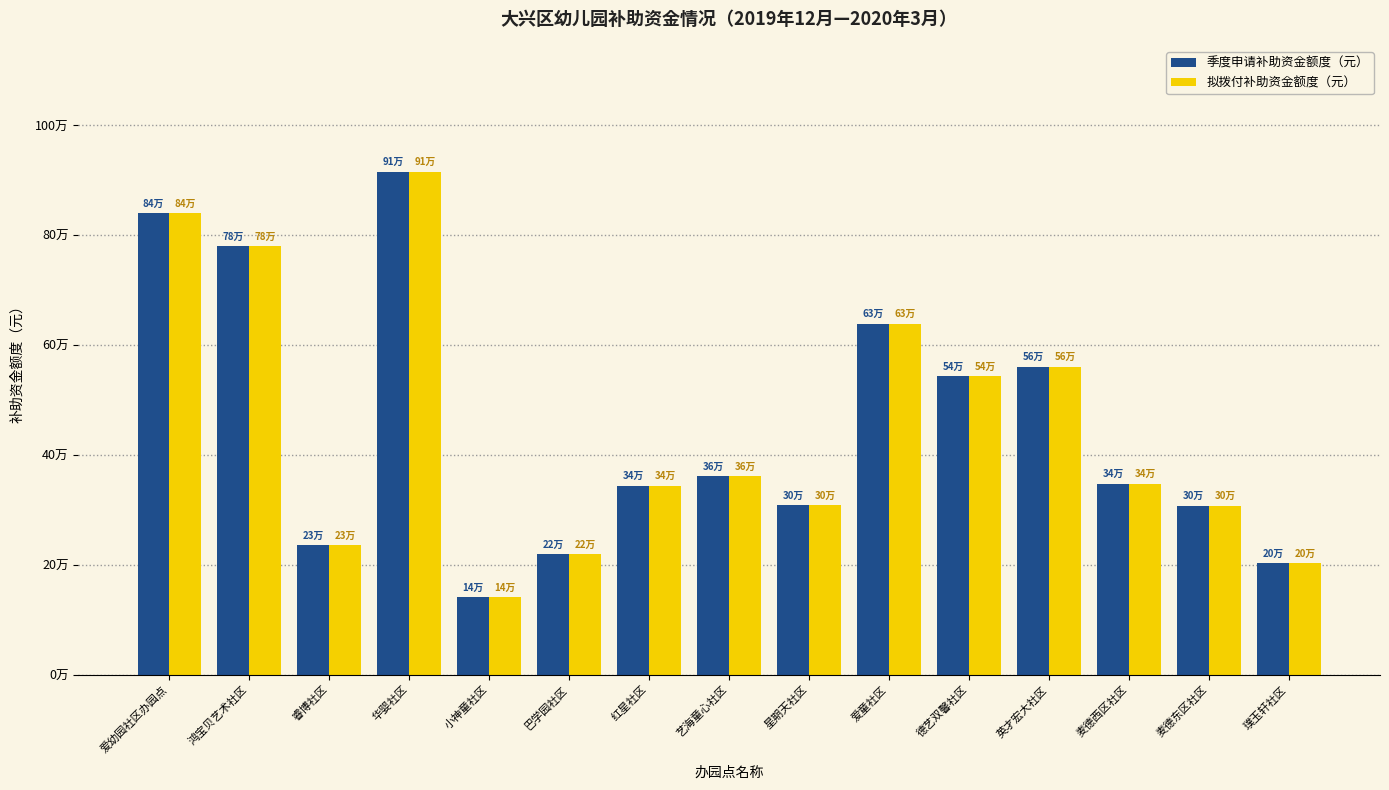

At 鸿宝贝艺术社区, list the series in order from largest to smallest.

季度申请补助资金额度（元）, 拟拨付补助资金额度（元）